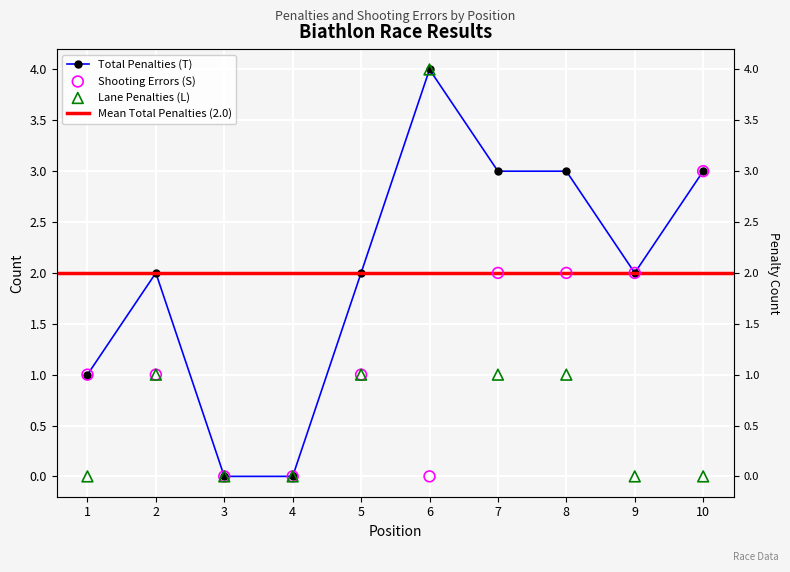

At how many categories does at least one series exceed 3?

1